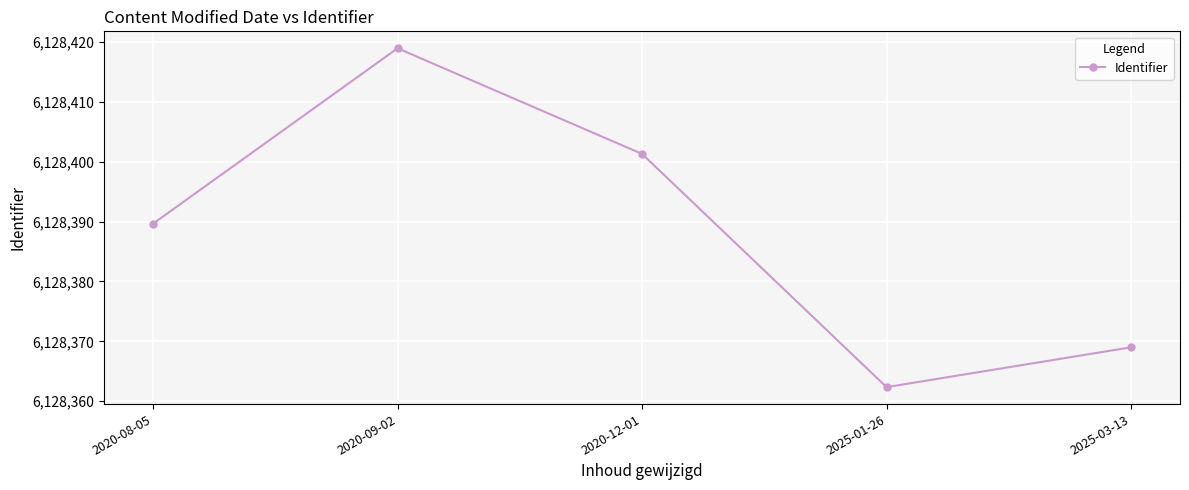

Which has a higher value, 2020-09-02 or 2020-12-01?

2020-09-02